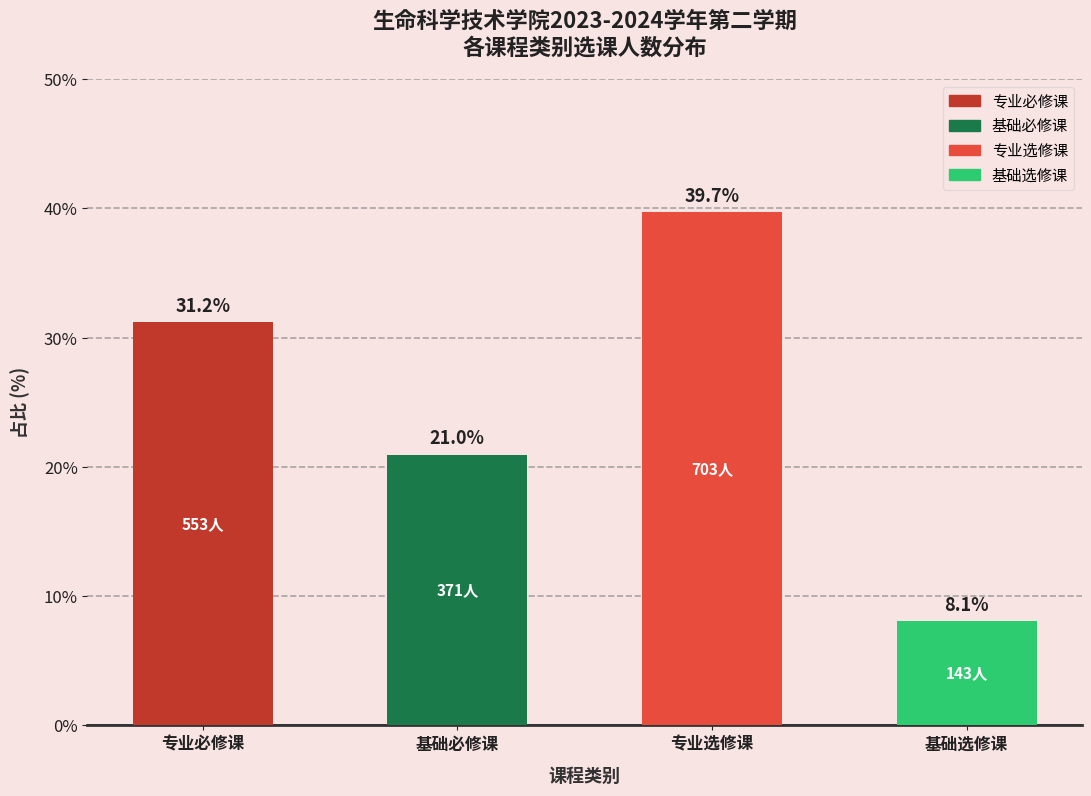

What is the sum of the values at 专业必修课 and 基础选修课?

39.3